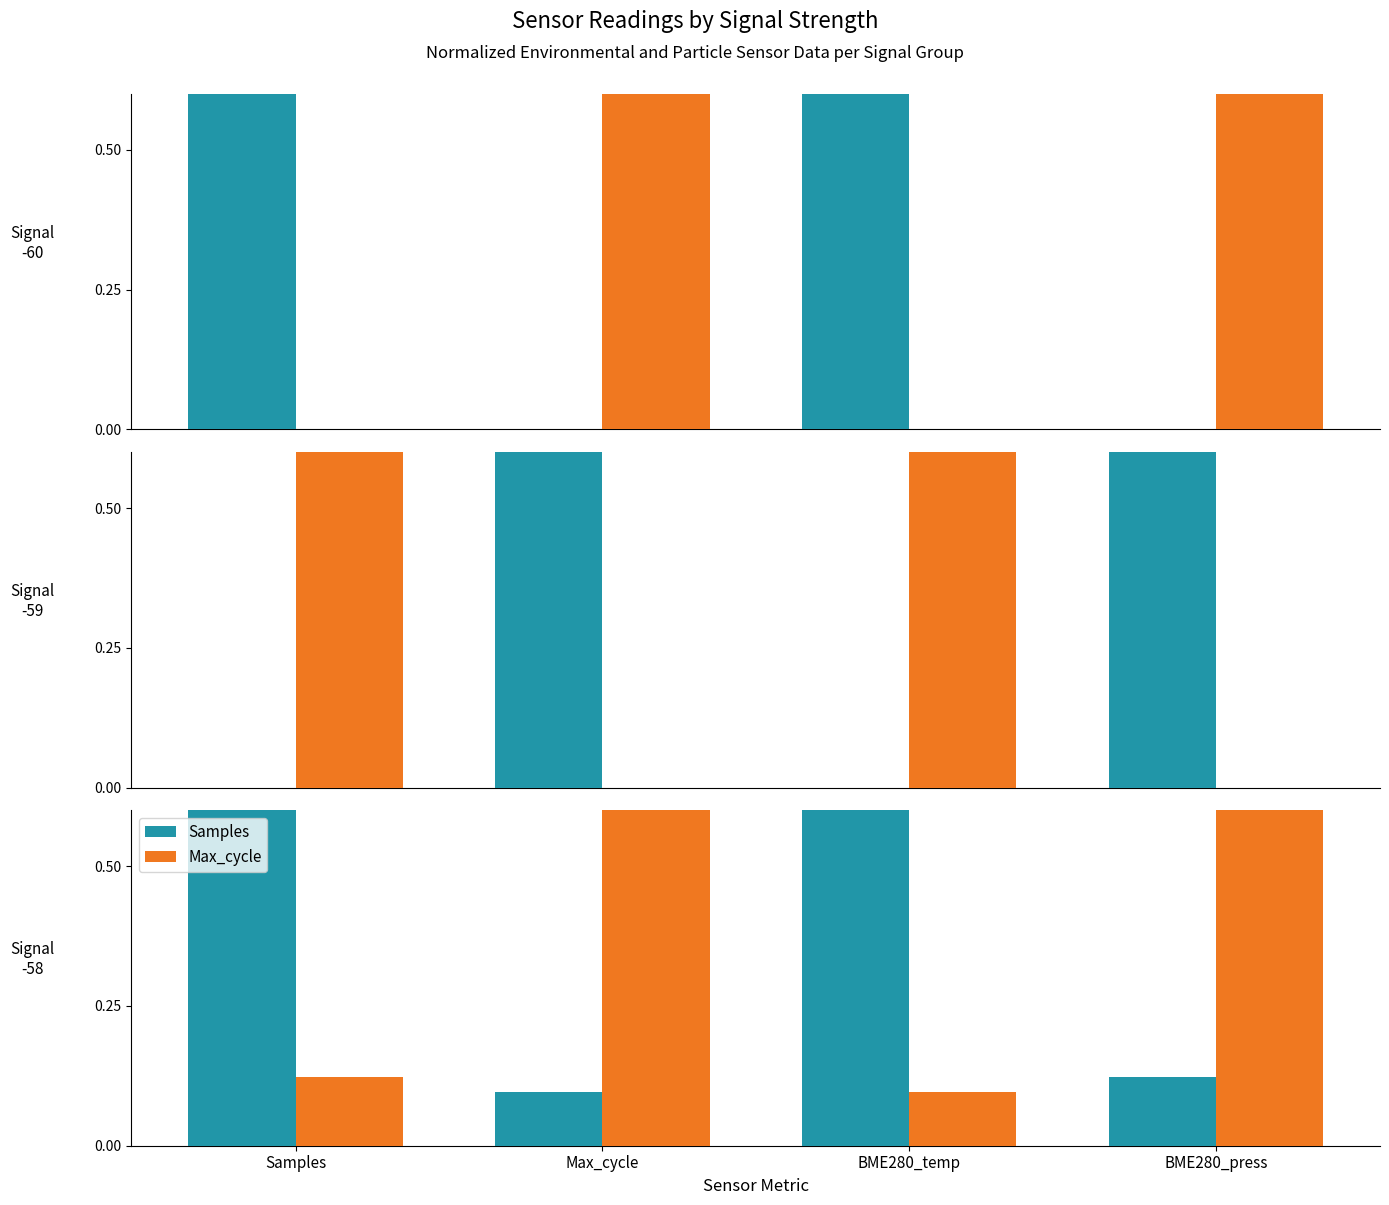

Between Samples and Max_cycle, which series saw the biggest shift?

Samples